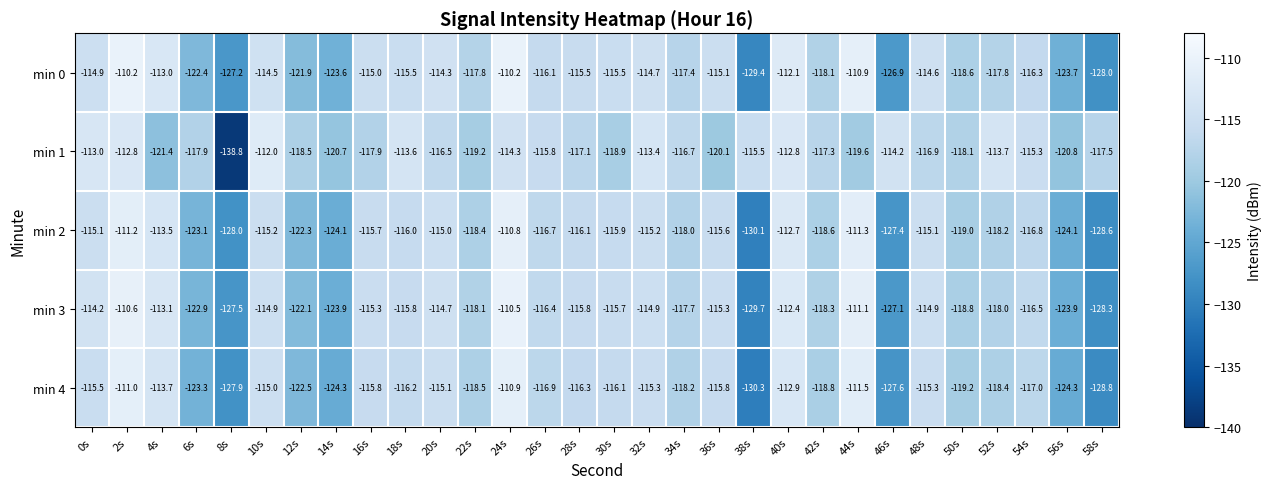

What is the maximum value shown in the chart?

-110.2